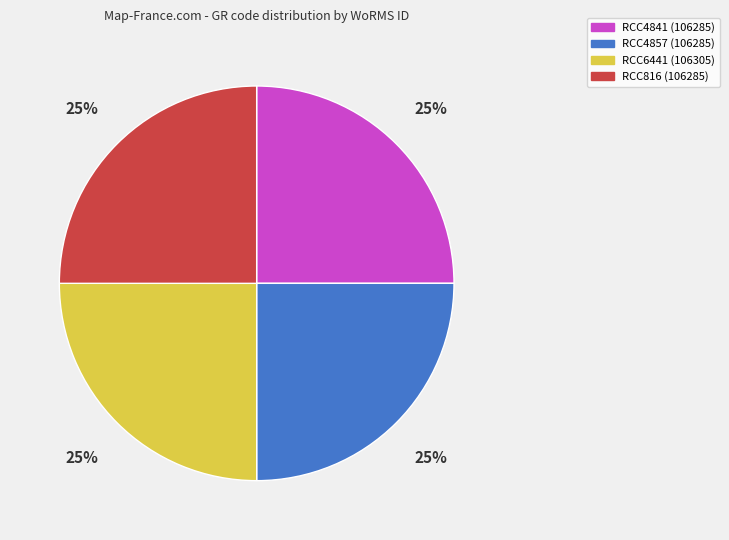

To the nearest percent, what is the average slice percentage?

25%